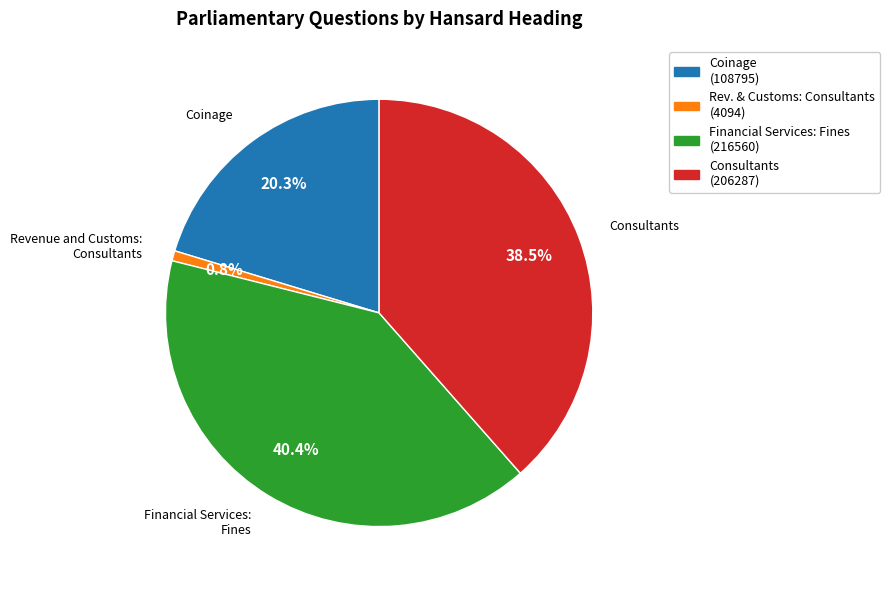

Is there any slice that represents more than half of the pie?

No